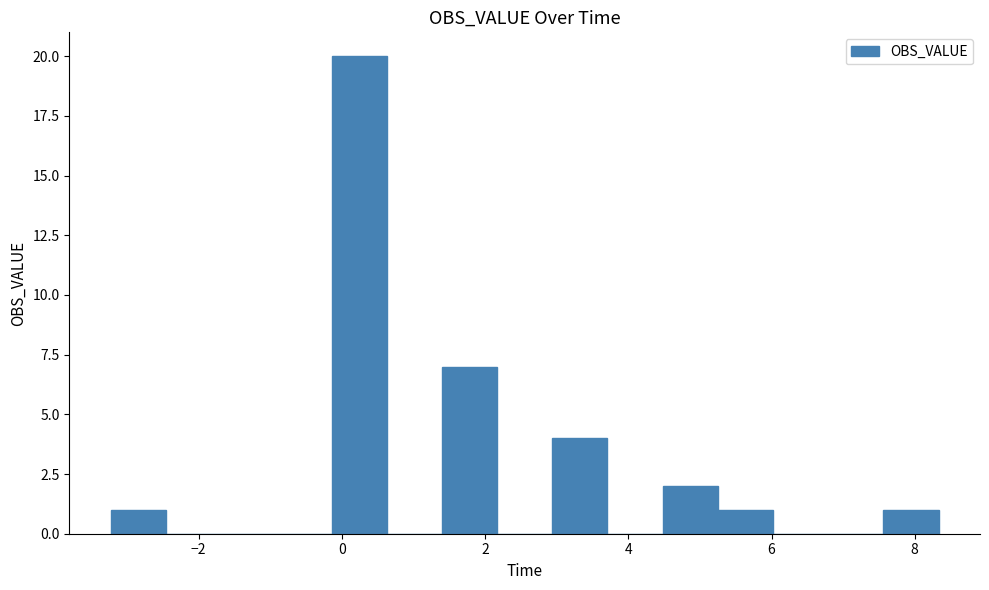

Around what value on the x-axis is the tallest bar? Give the approximate position of its centre, as read against the axis.

0.2